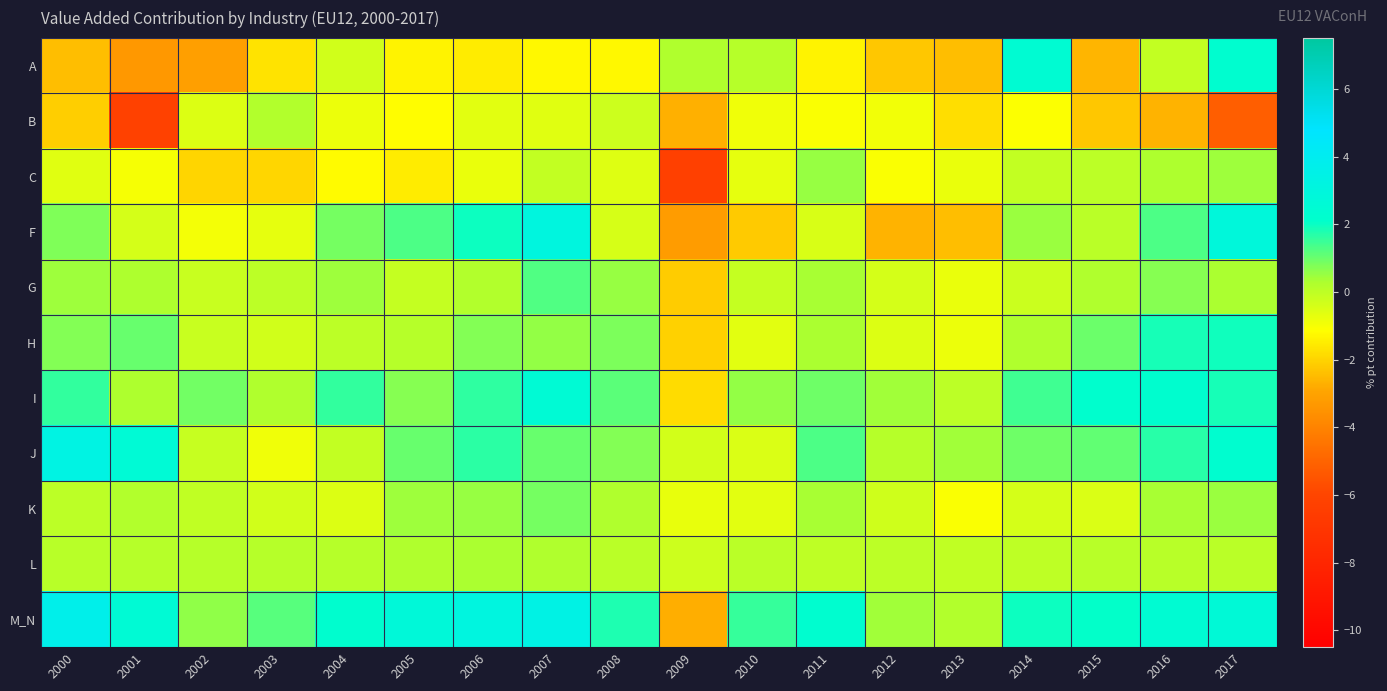

Reading right to left, what are all the values shown in this chart?

A: 2017=2.3	2016=-0.1	2015=-2.6	2014=2.4	2013=-2.4	2012=-2.3	2011=-1.4	2010=0.1	2009=0.2	2008=-1.3	2007=-1.3	2006=-1.5	2005=-1.4	2004=-0.3	2003=-1.7	2002=-3.1	2001=-3.4	2000=-2.4
B: 2017=-5.2	2016=-2.6	2015=-2.3	2014=-1.1	2013=-1.8	2012=-0.9	2011=-1.1	2010=-0.9	2009=-2.7	2008=-0.3	2007=-0.6	2006=-0.6	2005=-1.2	2004=-0.8	2003=0.2	2002=-0.5	2001=-6.2	2000=-2.1
C: 2017=0.5	2016=0.3	2015=0.0	2014=-0.1	2013=-0.8	2012=-1.1	2011=0.5	2010=-0.7	2009=-6.3	2008=-0.6	2007=-0.1	2006=-0.8	2005=-1.5	2004=-1.2	2003=-2.0	2002=-2.0	2001=-1.0	2000=-0.6
F: 2017=2.9	2016=1.3	2015=0.1	2014=0.5	2013=-2.4	2012=-2.7	2011=-0.4	2010=-2.2	2009=-3.2	2008=-0.4	2007=3.1	2006=2.0	2005=1.3	2004=0.9	2003=-0.7	2002=-0.9	2001=-0.4	2000=0.8
G: 2017=0.3	2016=0.7	2015=0.2	2014=-0.2	2013=-0.8	2012=-0.4	2011=0.3	2010=-0.1	2009=-2.1	2008=0.5	2007=1.3	2006=0.2	2005=-0.1	2004=0.5	2003=0.0	2002=-0.2	2001=0.3	2000=0.4
H: 2017=1.9	2016=1.9	2015=1.0	2014=0.3	2013=-0.8	2012=-0.5	2011=0.3	2010=-0.6	2009=-2.0	2008=0.8	2007=0.6	2006=0.7	2005=0.1	2004=0.0	2003=-0.3	2002=-0.2	2001=1.0	2000=0.7
I: 2017=1.8	2016=2.2	2015=2.2	2014=1.4	2013=0.0	2012=0.4	2011=0.9	2010=0.6	2009=-1.8	2008=1.1	2007=2.5	2006=1.6	2005=0.7	2004=1.6	2003=0.2	2002=0.9	2001=0.3	2000=1.6
J: 2017=2.3	2016=1.7	2015=1.1	2014=1.0	2013=0.4	2012=0.1	2011=1.3	2010=-0.5	2009=-0.3	2008=0.7	2007=1.0	2006=1.7	2005=1.0	2004=-0.1	2003=-0.9	2002=-0.2	2001=2.6	2000=3.3
K: 2017=0.5	2016=0.3	2015=-0.5	2014=-0.4	2013=-1.1	2012=-0.3	2011=0.3	2010=-0.6	2009=-0.7	2008=0.2	2007=0.9	2006=0.5	2005=0.4	2004=-0.5	2003=-0.3	2002=-0.0	2001=0.2	2000=0.0
L: 2017=0.1	2016=0.1	2015=0.1	2014=-0.0	2013=-0.0	2012=0.0	2011=-0.0	2010=0.1	2009=-0.2	2008=0.1	2007=0.2	2006=0.3	2005=0.3	2004=0.2	2003=0.1	2002=0.1	2001=0.1	2000=0.1
M_N: 2017=2.7	2016=2.4	2015=2.1	2014=2.0	2013=0.2	2012=0.4	2011=2.3	2010=1.6	2009=-2.8	2008=1.8	2007=3.4	2006=3.1	2005=2.8	2004=2.2	2003=1.2	2002=0.6	2001=2.6	2000=3.7